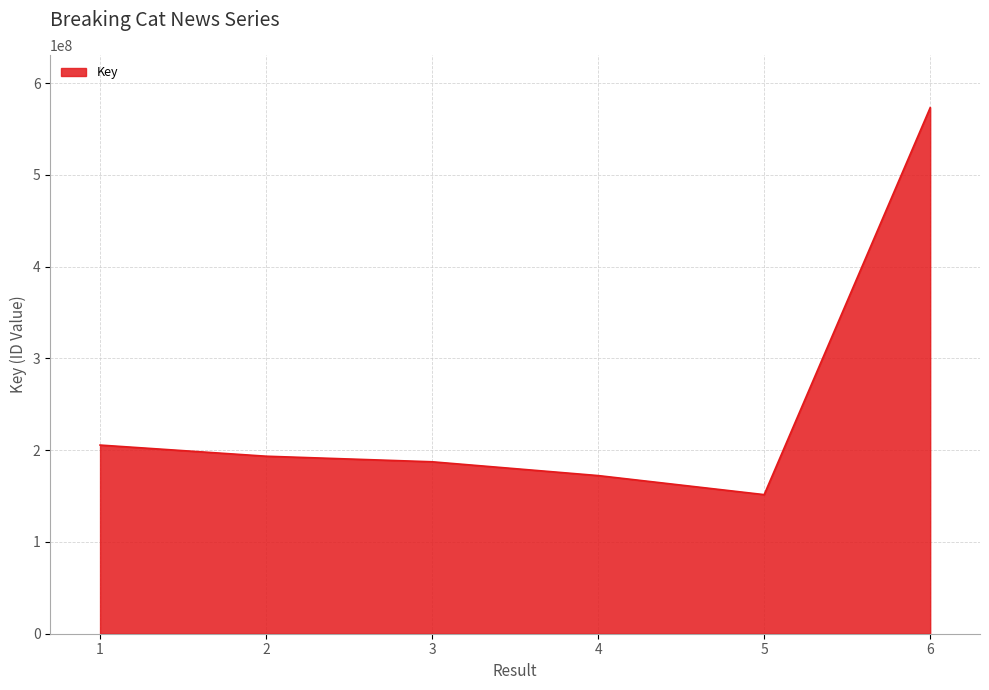

What is the difference between the maximum and second lowest values?

400945405